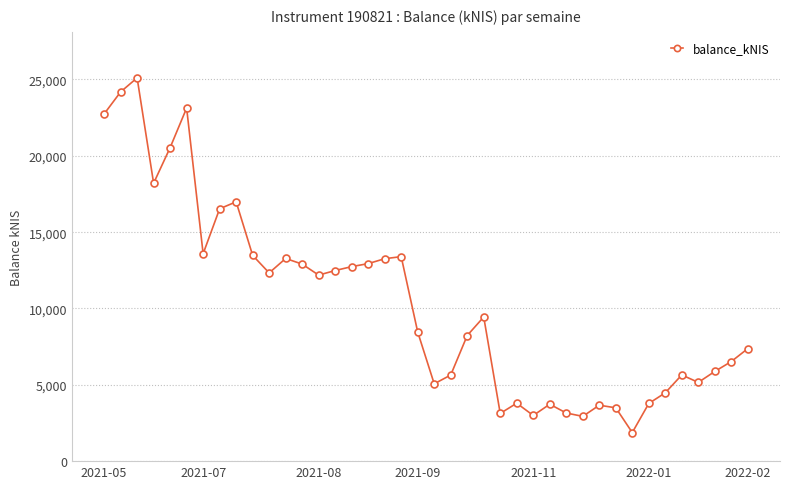

What is the difference between the maximum and second lowest values?

22174.4